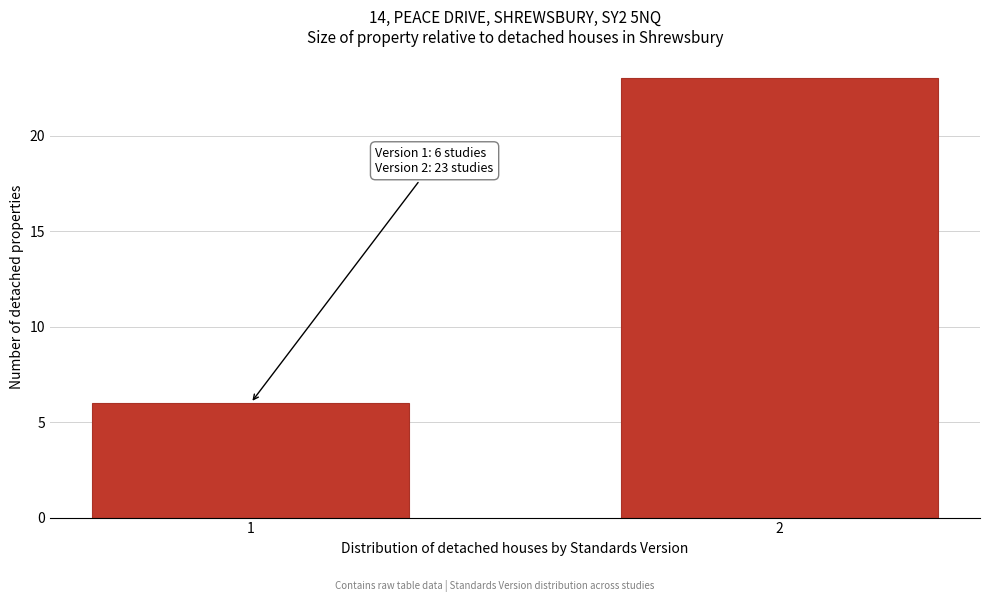

Reading left to right, list all the values displayed in this chart.

1=6	2=23